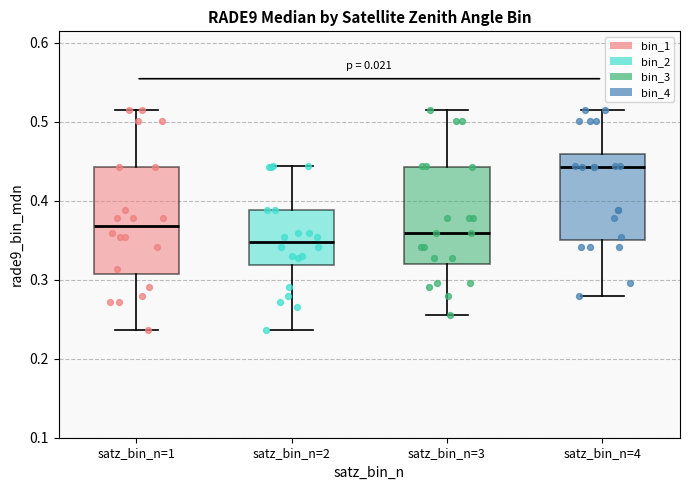

Reading left to right, read every box against the y-axis: the position of its median line, the range the box covers, and the ends of its whiskers. The values are not printed on the chart, so give them approximately, as read against the axis.

satz_bin_n=1: median 0.37, box 0.31 to 0.44, whiskers 0.24 to 0.51
satz_bin_n=2: median 0.35, box 0.32 to 0.39, whiskers 0.24 to 0.44
satz_bin_n=3: median 0.36, box 0.32 to 0.44, whiskers 0.26 to 0.51
satz_bin_n=4: median 0.44, box 0.35 to 0.46, whiskers 0.28 to 0.51